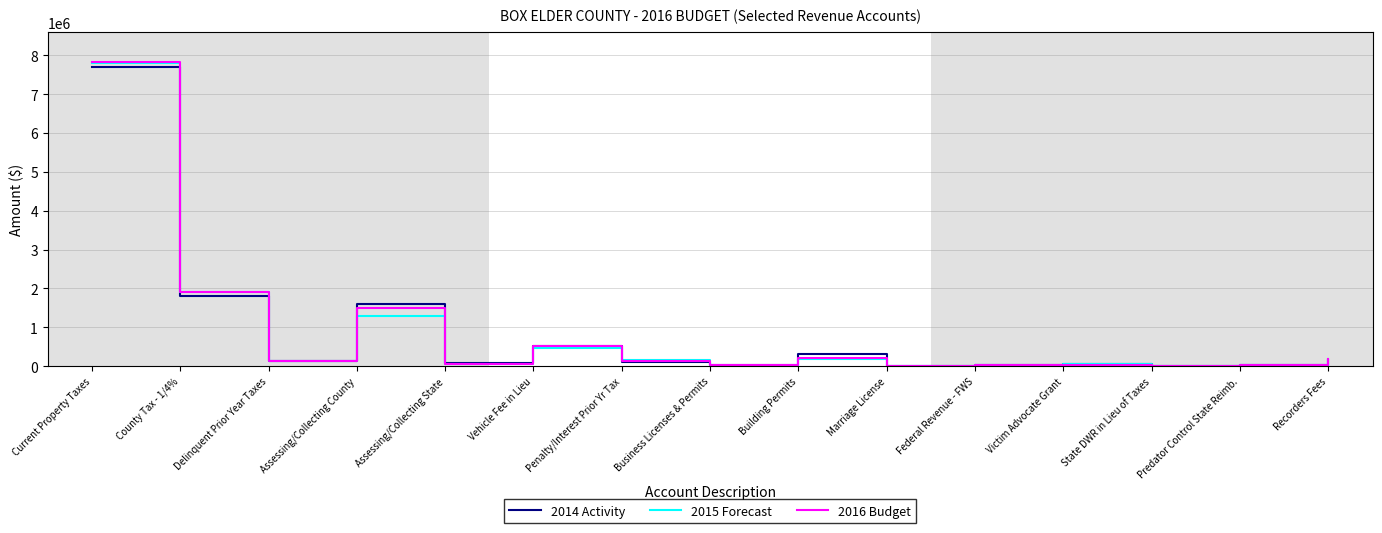

At which category is the sum across all series the highest?

Current Property Taxes